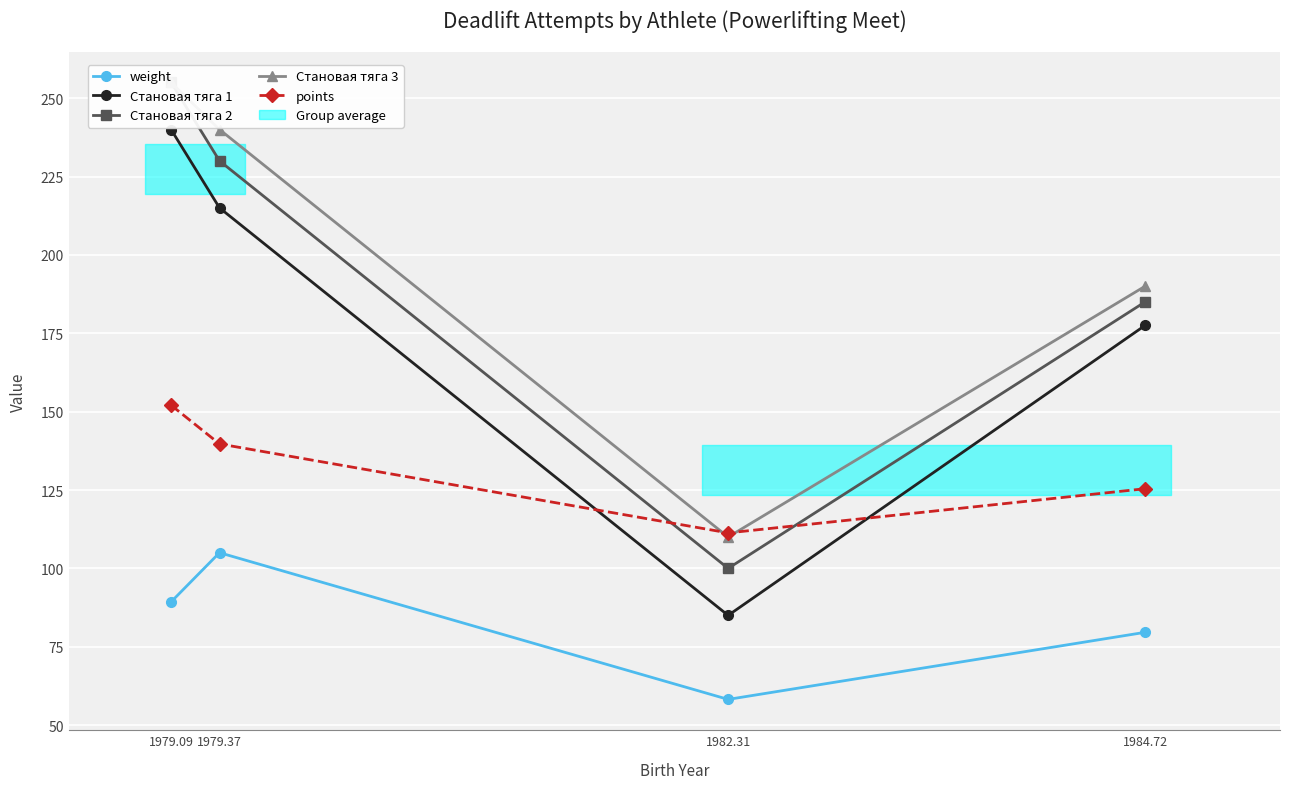

What is the difference between the maximum and second lowest values in the Становая тяга 1 series?

62.5